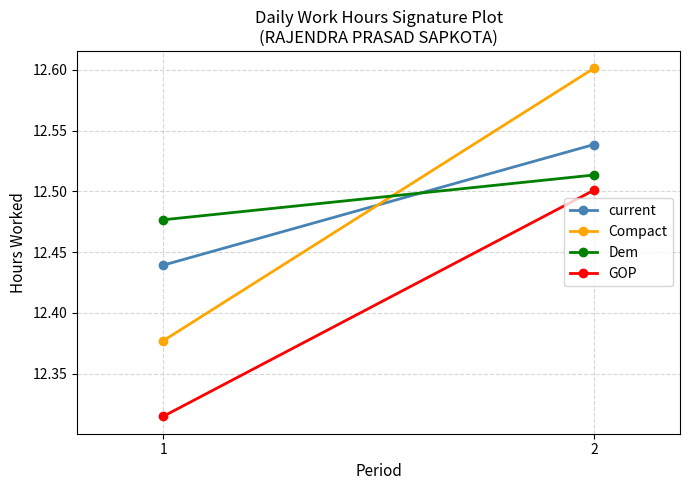

What is the value of the Compact point at the 1st from the left?

12.4